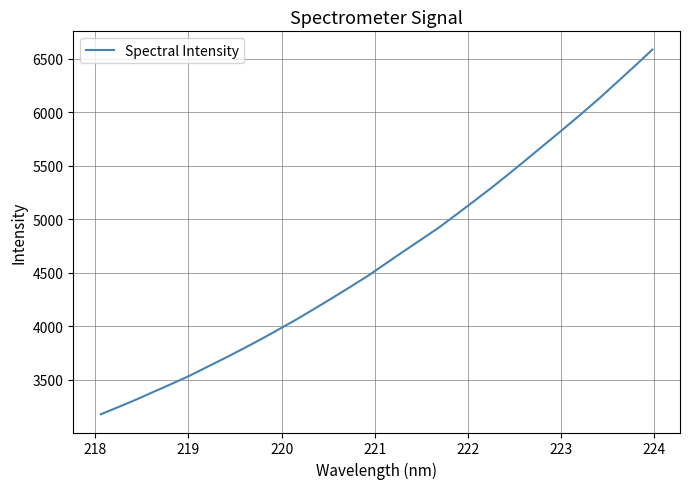

What is the greatest value displayed?

6587.0